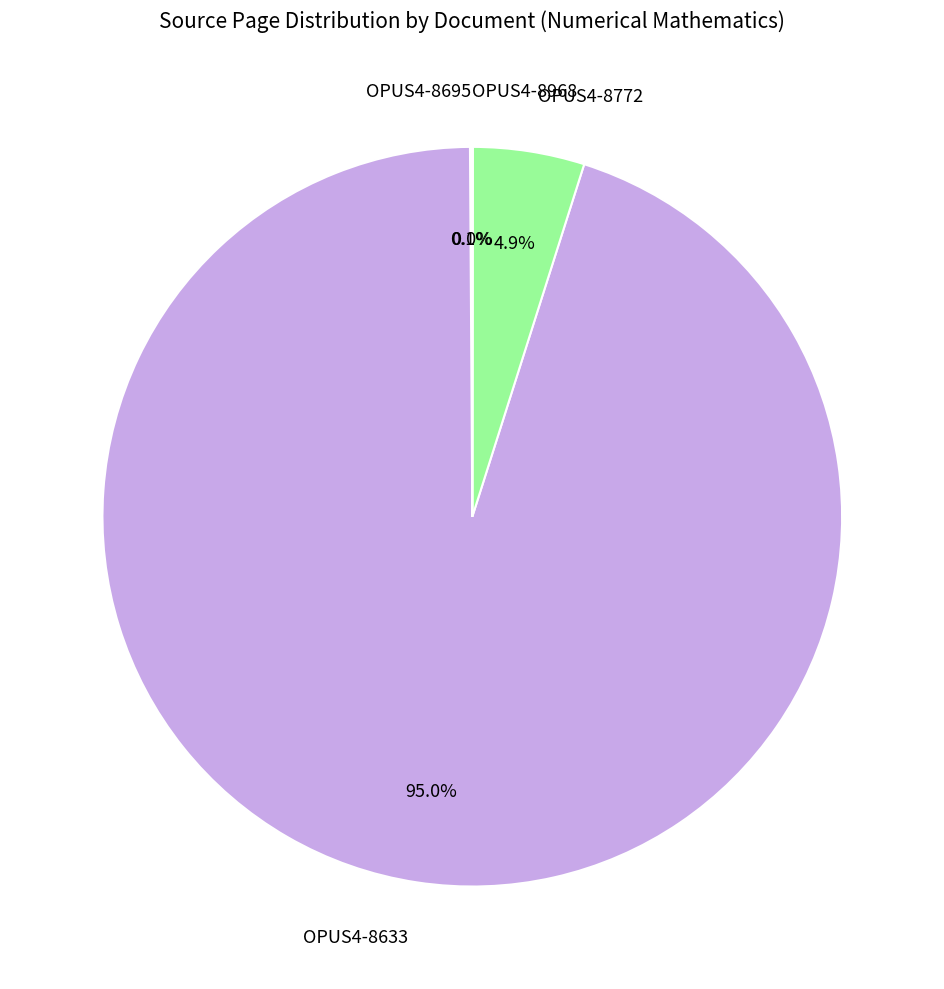

What is the majority slice?

OPUS4-8633